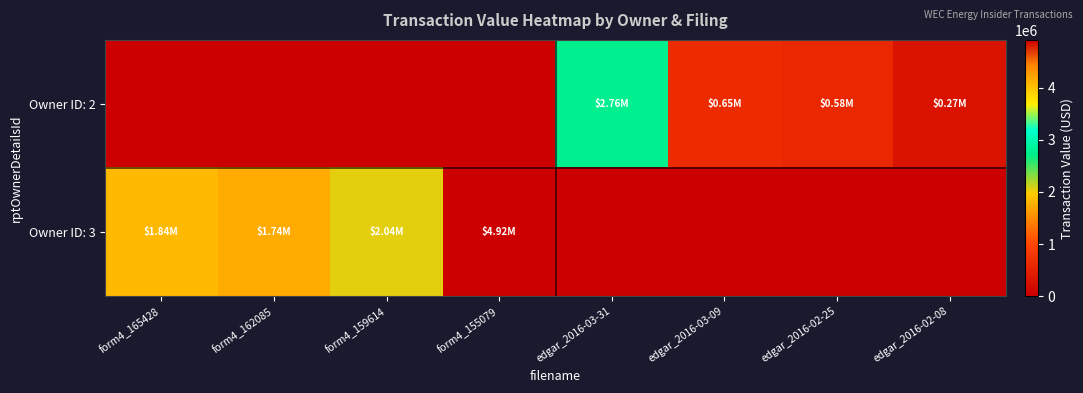

Reading left to right, what are all the values shown in this chart?

Owner ID: 2: form4_165428=0	form4_162085=0	form4_159614=0	form4_155079=0	edgar_2016-03-31=2764706	edgar_2016-03-09=651913	edgar_2016-02-25=584946	edgar_2016-02-08=274542
Owner ID: 3: form4_165428=1843161	form4_162085=1741779	form4_159614=2042880	form4_155079=4916057	edgar_2016-03-31=0	edgar_2016-03-09=0	edgar_2016-02-25=0	edgar_2016-02-08=0